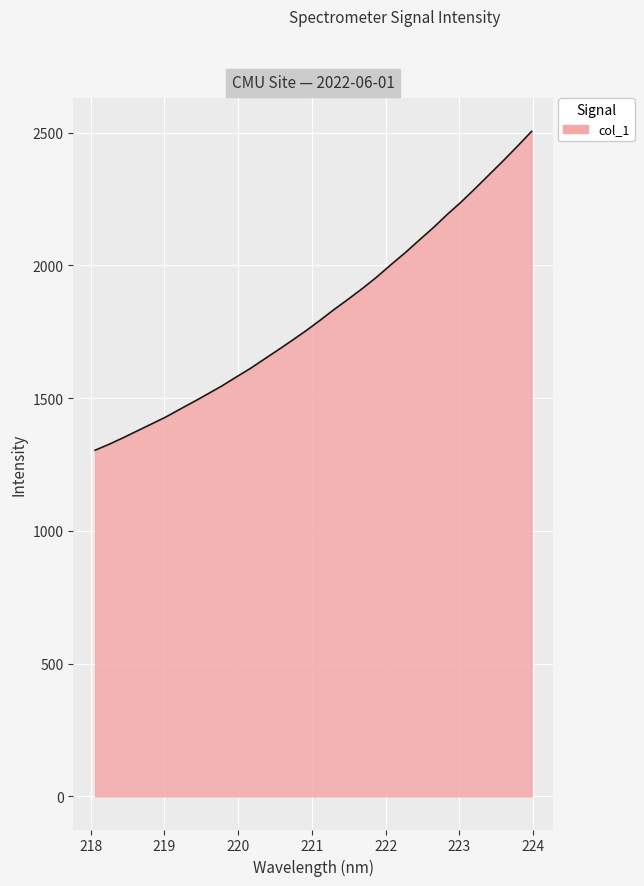

What is the difference between the maximum and minimum values?

1201.2